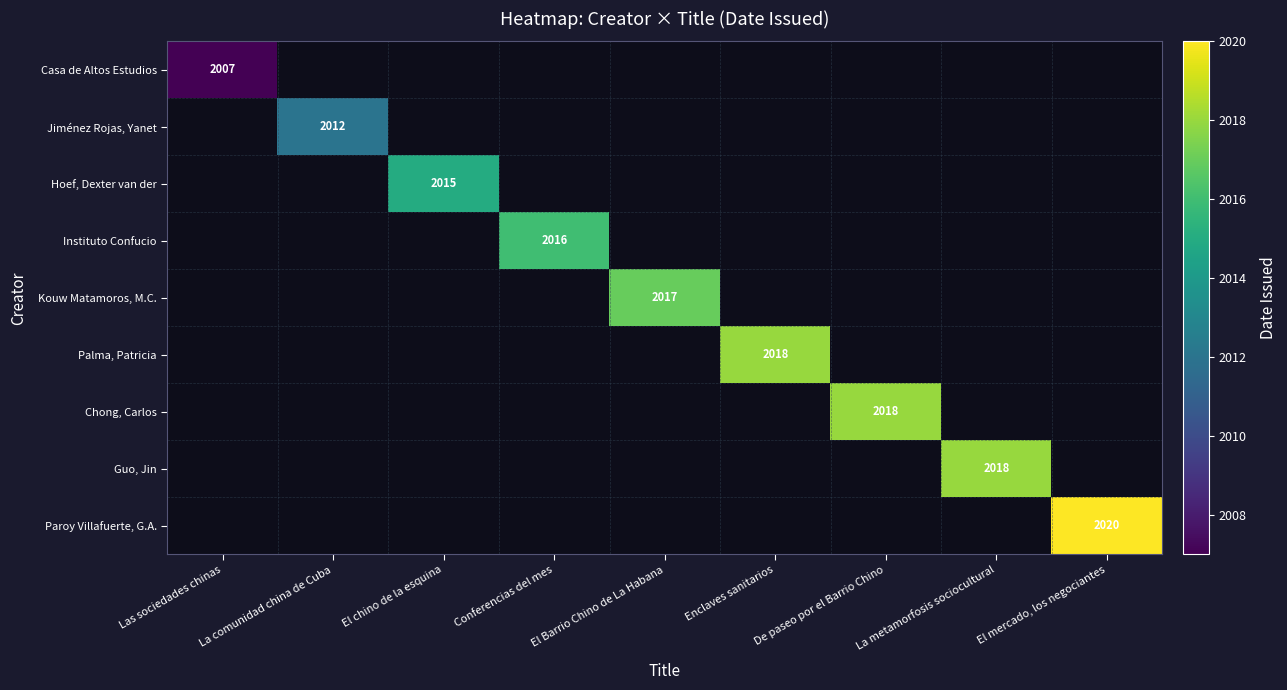

The value of Kouw Matamoros, M.C. at El Barrio Chino de La Habana is 609. True or false?

False